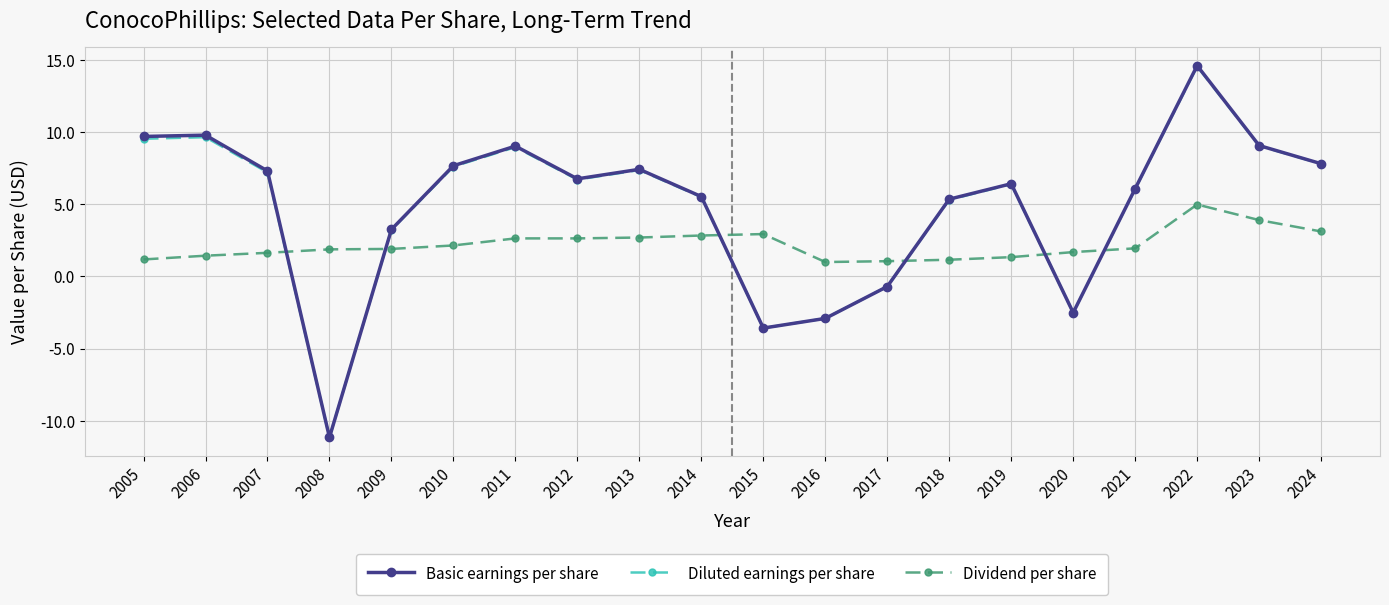

What is the total value across all series at 2023?

22.1